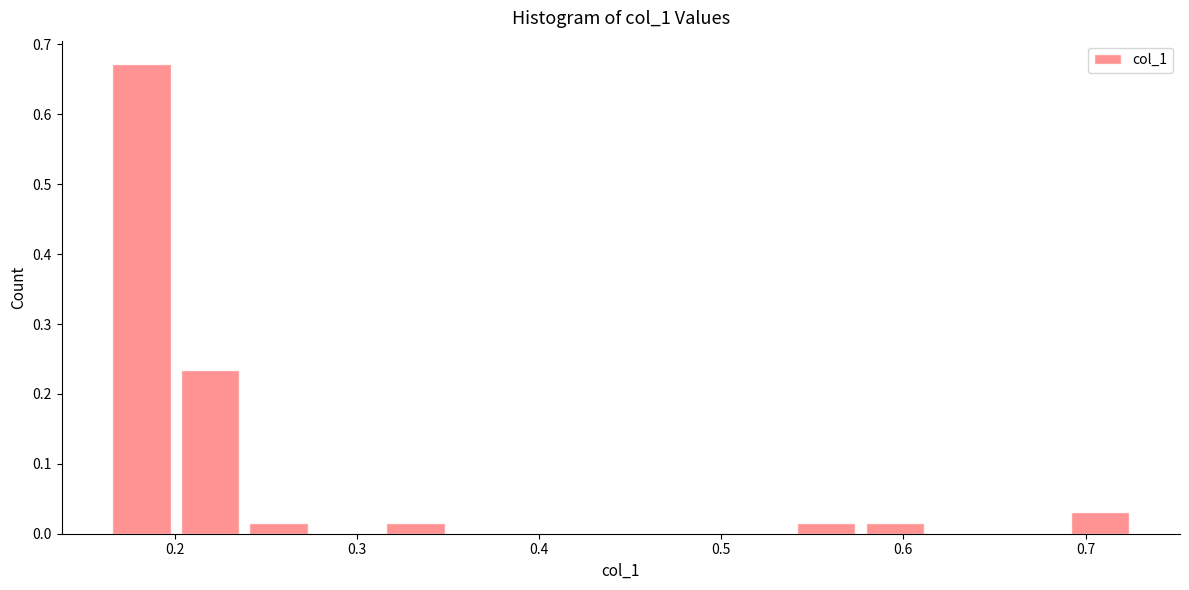

Read against the x-axis, roughly where is the centre of the tallest bar?

0.18